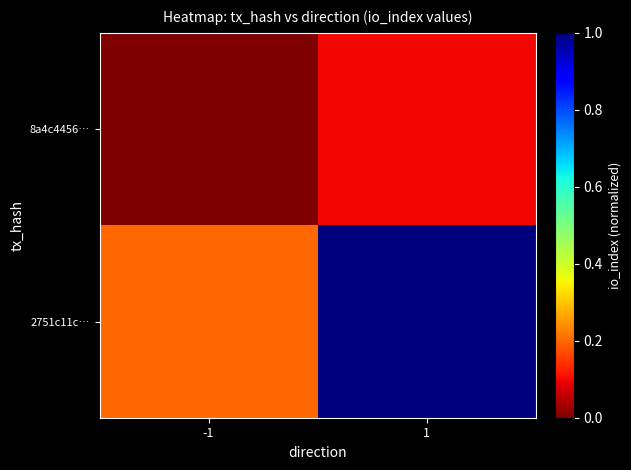

Which series has the largest total across all categories?

2751c11c…